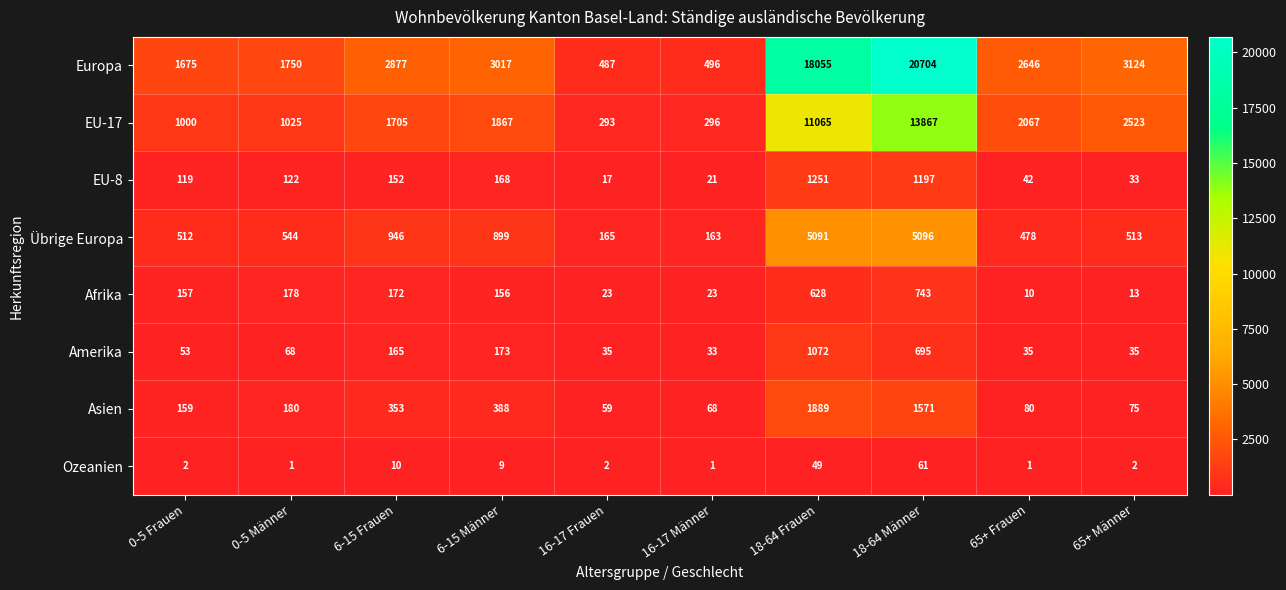

What is the sum of all EU-8 values?

3122